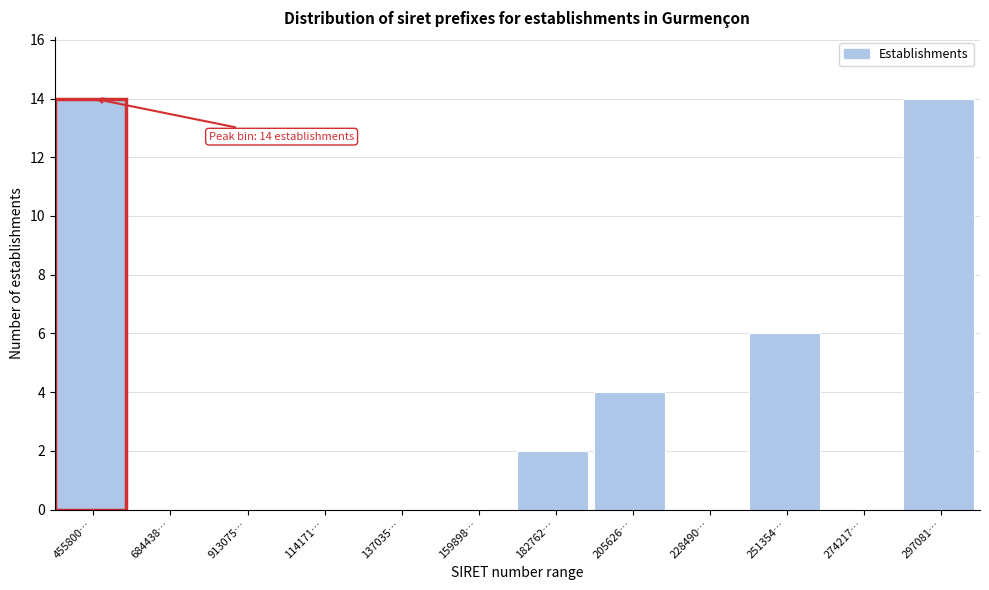

Reading left to right, what are all the values shown in this chart?

455800…=14	684438…=0	913075…=0	114171…=0	137035…=0	159898…=0	182762…=2	205626…=4	228490…=0	251354…=6	274217…=0	297081…=14